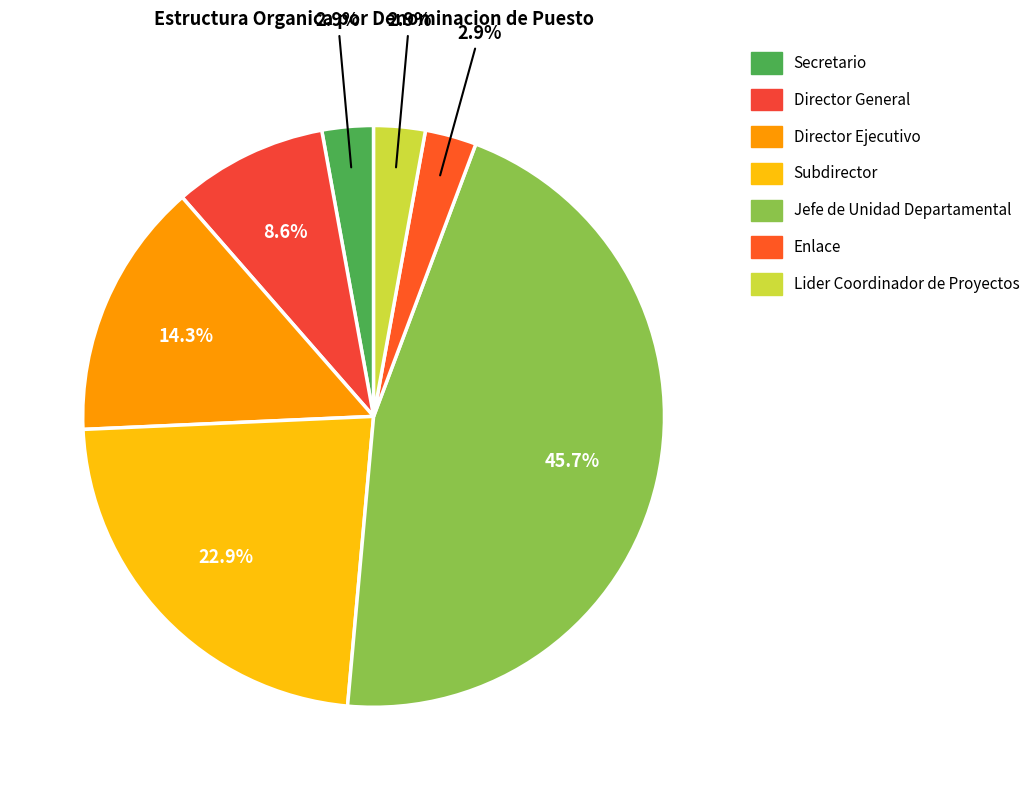

Rank the categories by value from highest to lowest.

Jefe de Unidad Departamental, Subdirector, Director Ejecutivo, Director General, Secretario, Enlace, Lider Coordinador de Proyectos